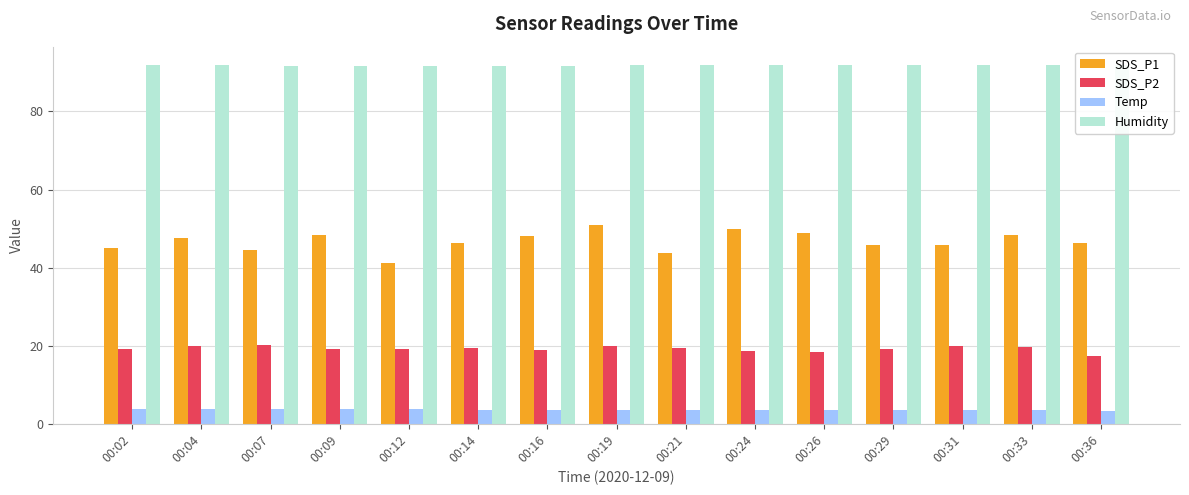

The SDS_P1 series shows 48.3 at 00:09. True or false?

True